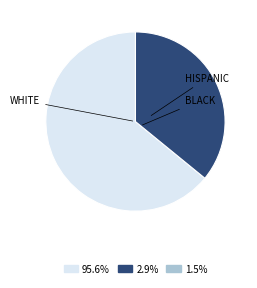

Is there any slice that represents more than half of the pie?

Yes